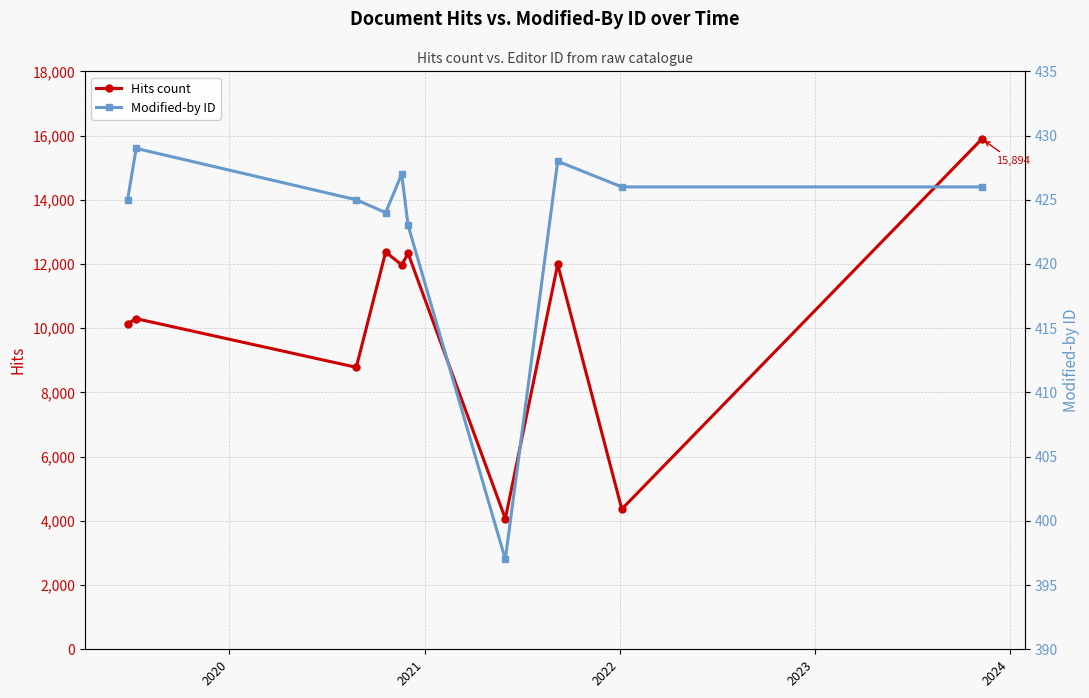

How many lines are shown in the chart?

2